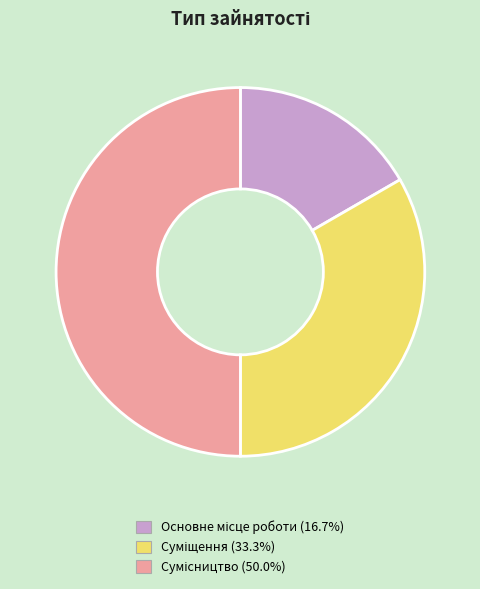

How many segments does this pie chart have?

3